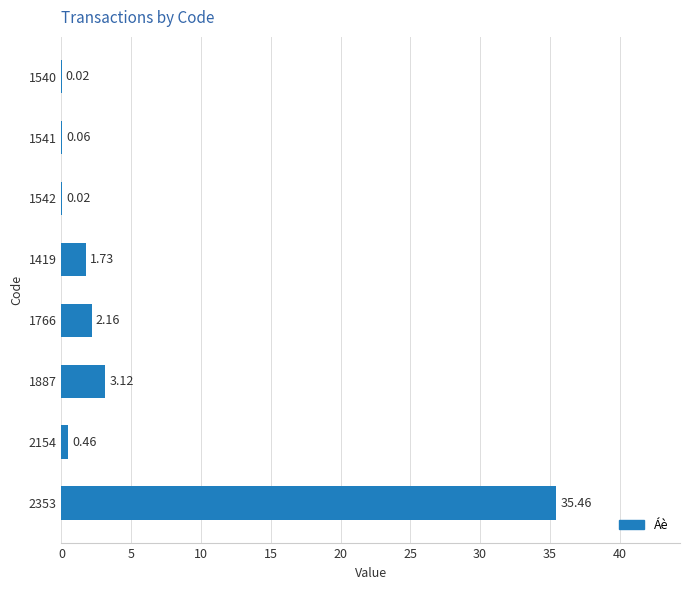

What is the sum of all values?

43.0